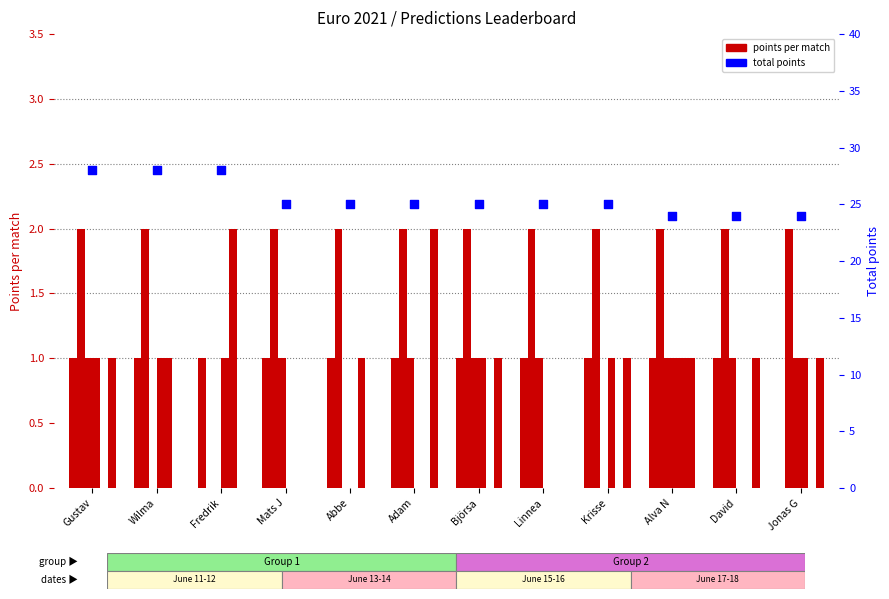

What is the change in value from Gustav to Alva N?

-4